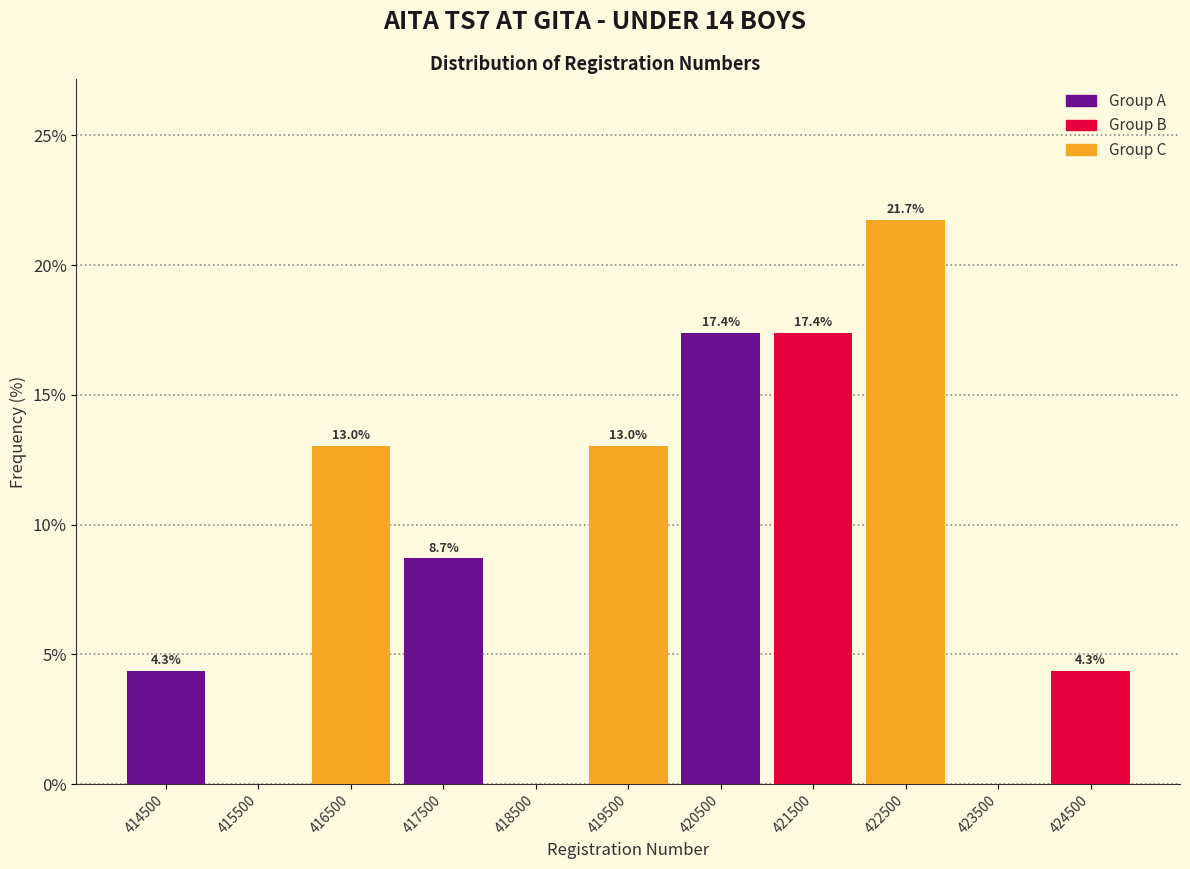

Over which range of the x-axis is the bar tallest?

422000 to 423000